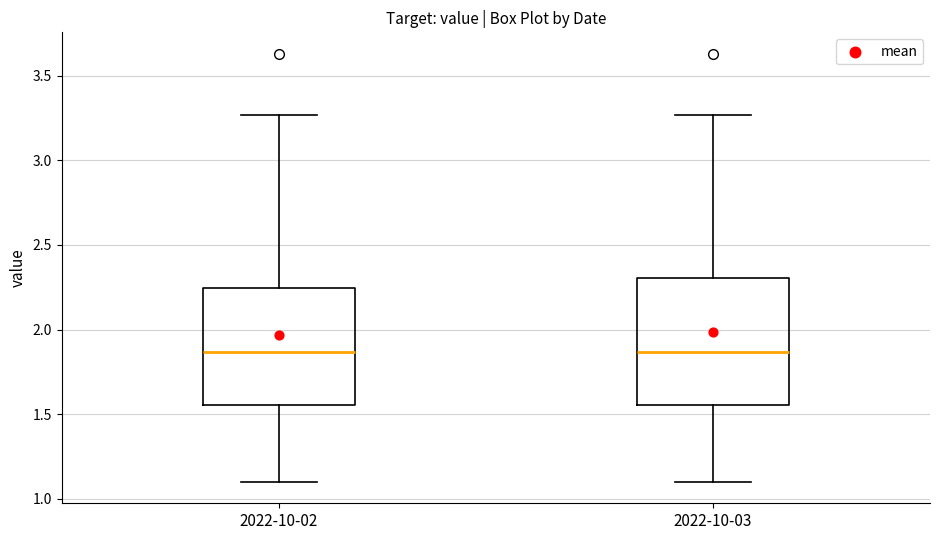

Reading left to right, read every box against the y-axis: the position of its median line, the range the box covers, and the ends of its whiskers. The values are not printed on the chart, so give them approximately, as read against the axis.

2022-10-02: median 1.85, box 1.55 to 2.25, whiskers 1.10 to 3.25
2022-10-03: median 1.85, box 1.55 to 2.30, whiskers 1.10 to 3.25